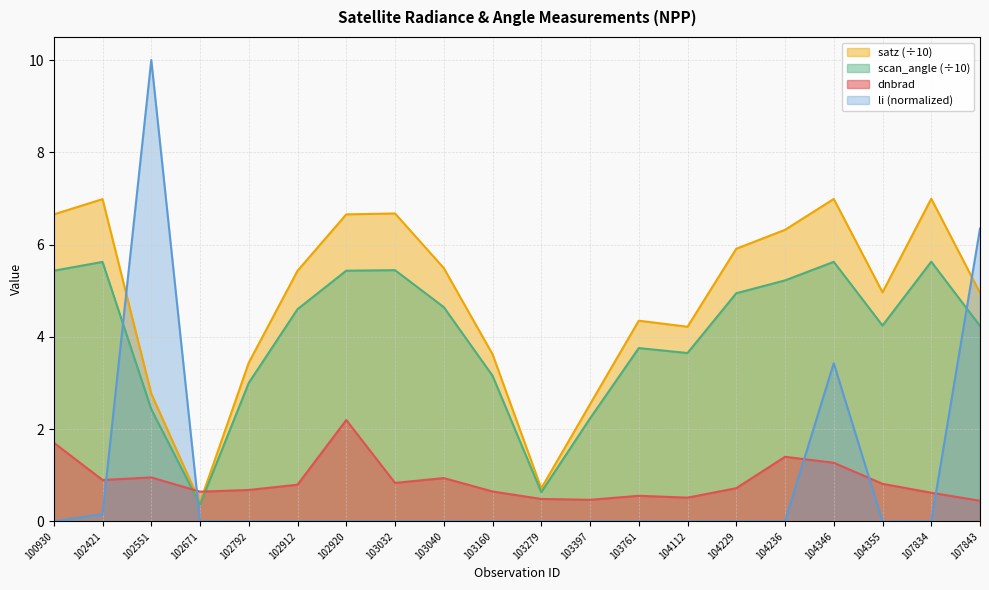

Reading left to right, extract all data points from this chart.

dnbrad: 1.7	0.9	1.0	0.6	0.7	0.8	2.2	0.8	0.9	0.6	0.5	0.5	0.6	0.5	0.7	1.4	1.3	0.8	0.6	0.4
satz: 6.7	7.0	2.8	0.4	3.4	5.4	6.7	6.7	5.5	3.6	0.7	2.5	4.3	4.2	5.9	6.3	7.0	5.0	7.0	5.0
scan_angle: 5.4	5.6	2.4	0.4	3.0	4.6	5.4	5.4	4.6	3.2	0.6	2.2	3.8	3.6	4.9	5.2	5.6	4.2	5.6	4.2
li: 0.0	0.2	10.0	0.0	0.0	0.0	0.0	0.0	0.0	0.0	0.0	0.0	0.0	0.0	0.0	0.0	3.4	0.0	0.0	6.3